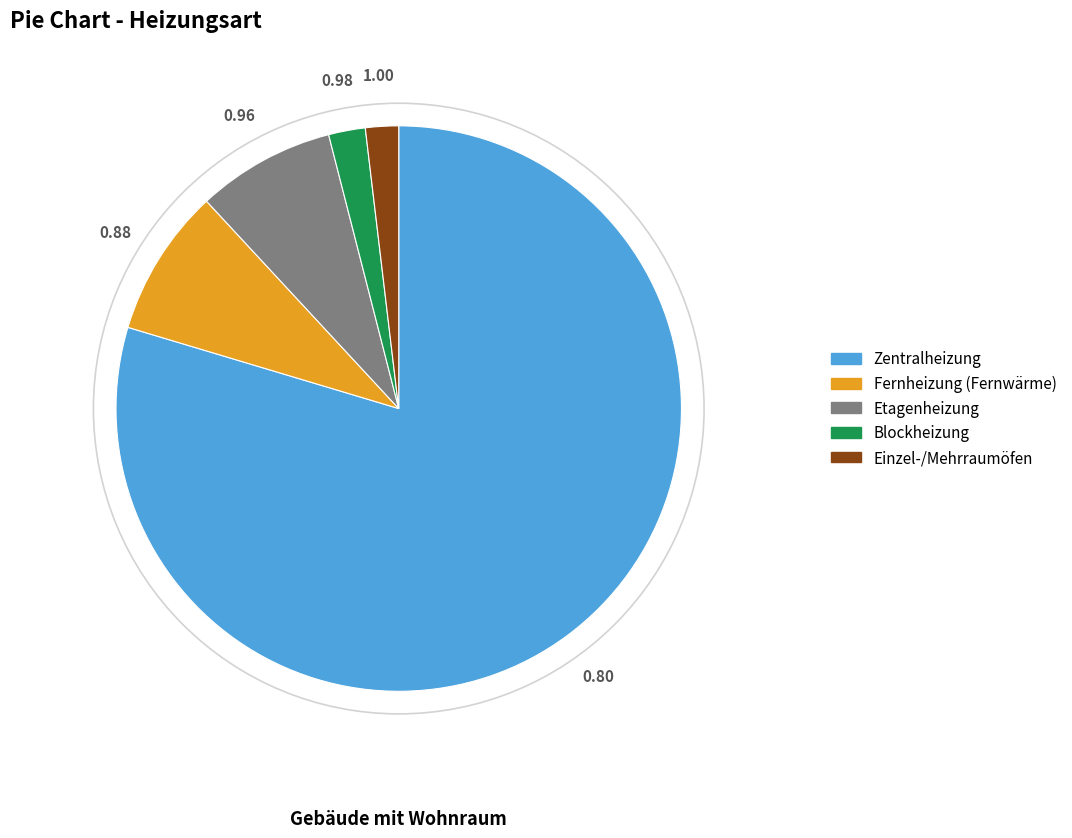

Count the number of slices in the pie.

5